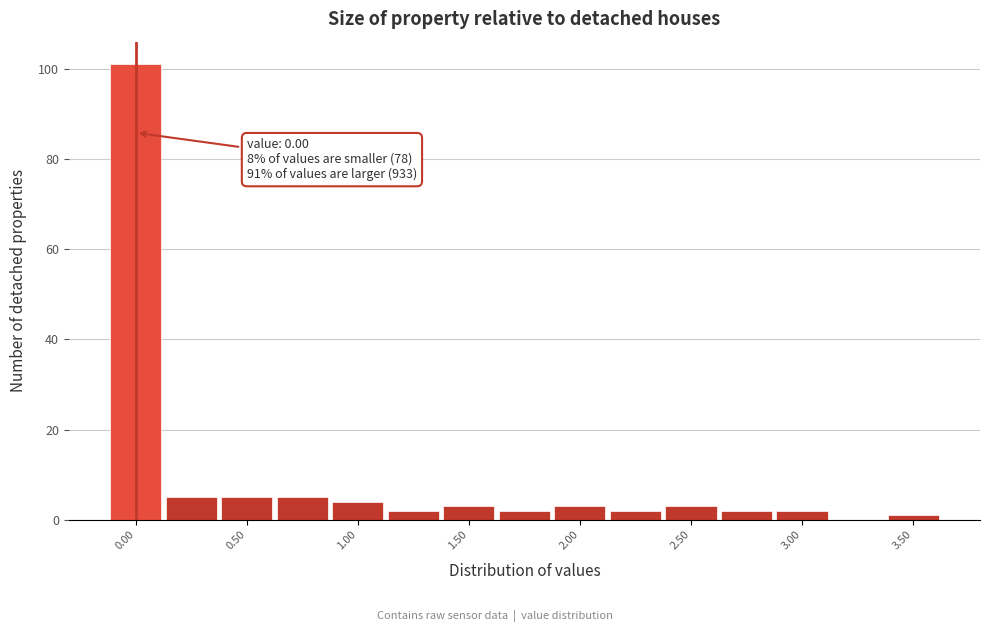

Which range on the x-axis has the tallest bar?

-0.125 to 0.125